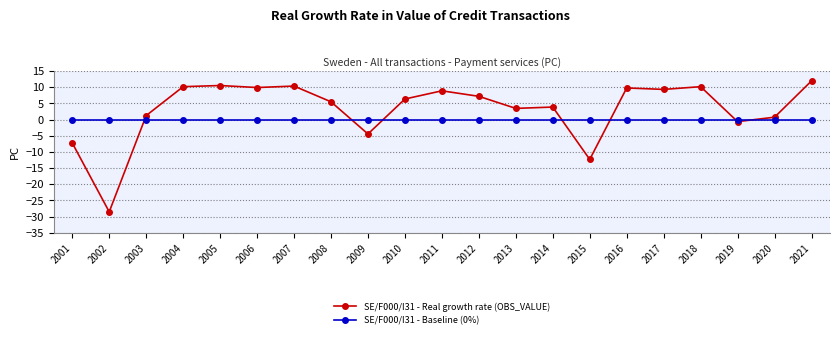

What is the sum of all SE/F000/I31 - Real growth rate (OBS_VALUE) values?

66.4